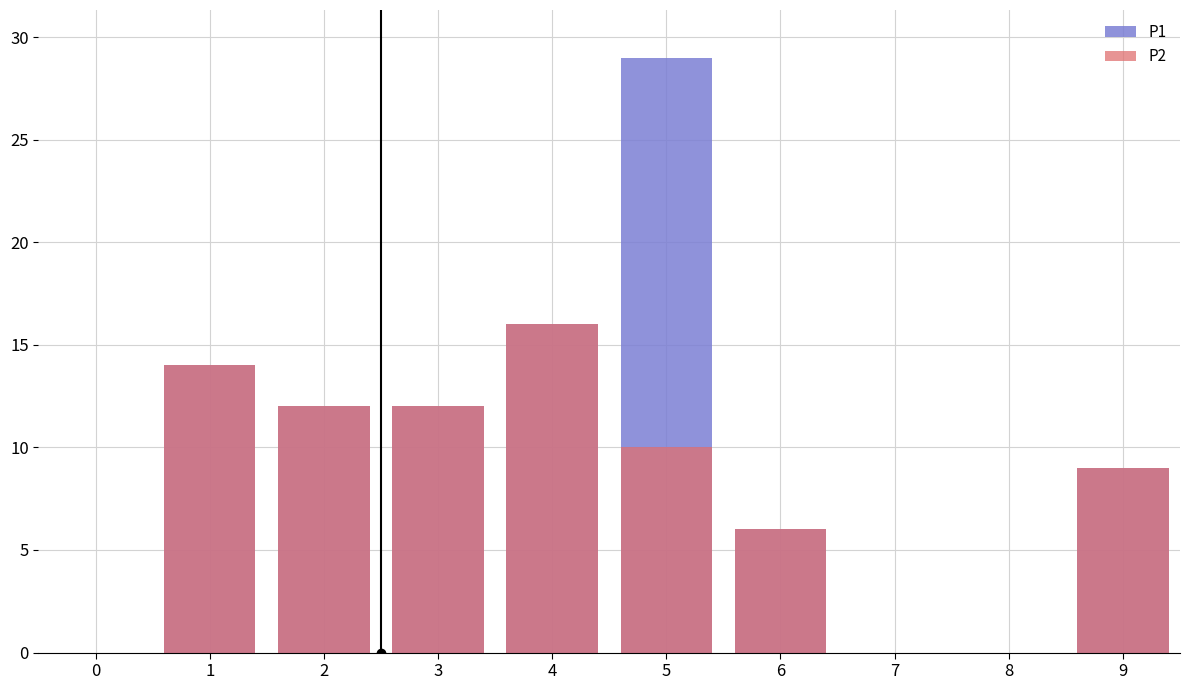

List the series in order of their overall mean, lowest first.

P2, P1